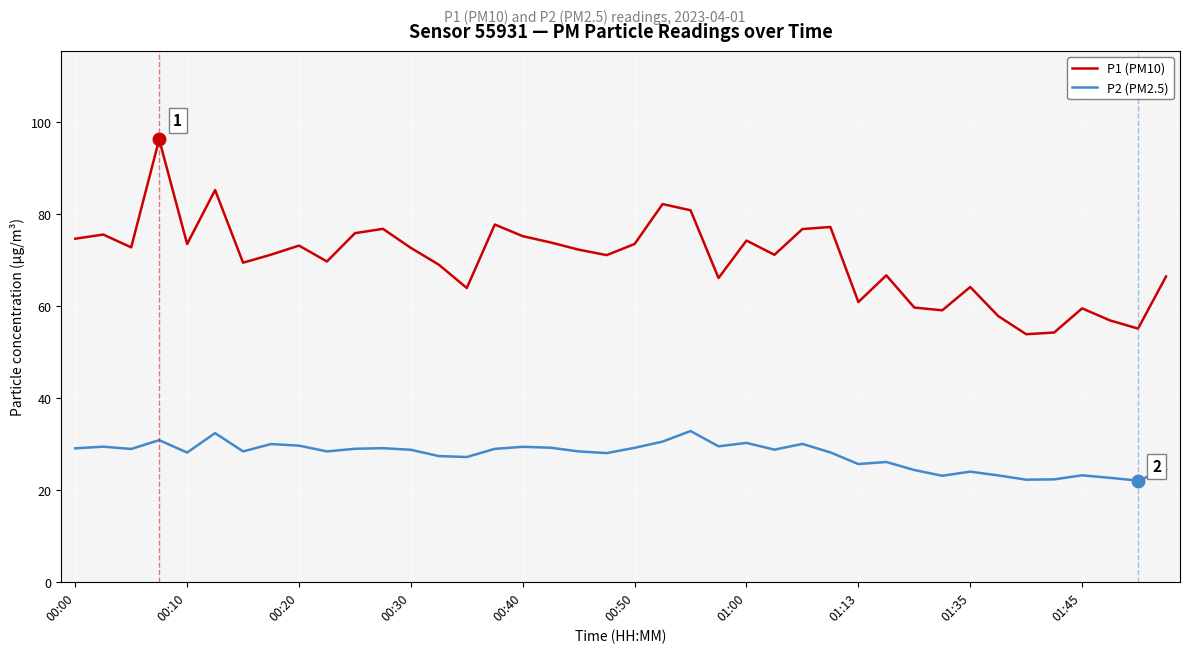

Which series has the widest spread of values?

P1 (PM10)